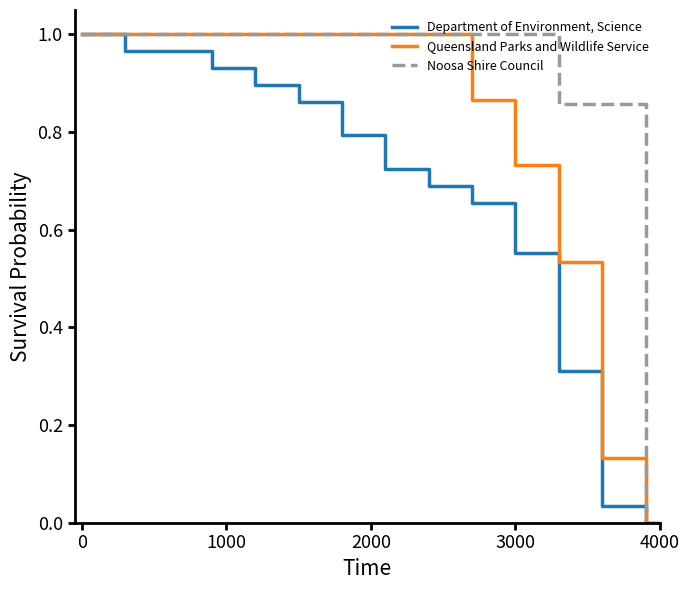

List the series in order of their overall mean, highest first.

Noosa Shire Council, Queensland Parks and Wildlife Service, Department of Environment, Science